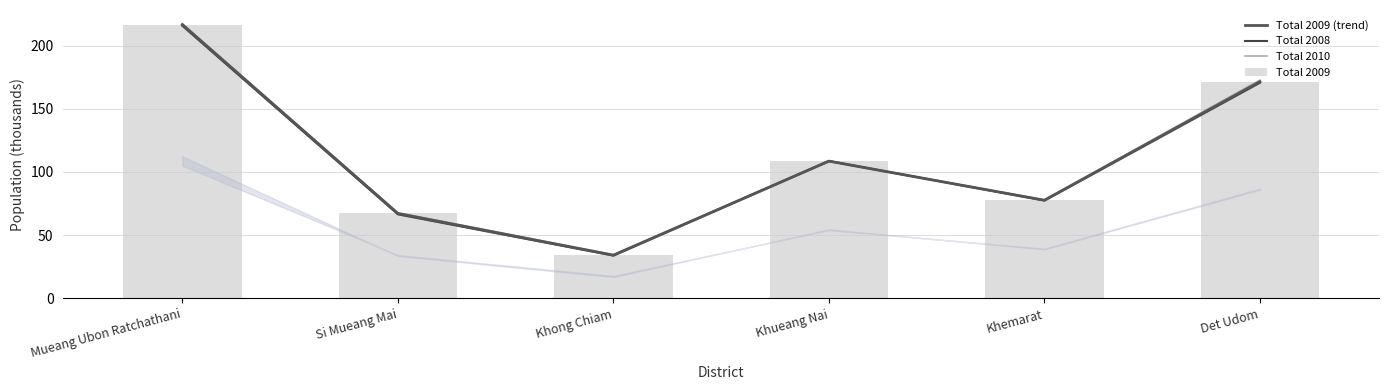

What is the total value across all series at Khemarat?

310.5